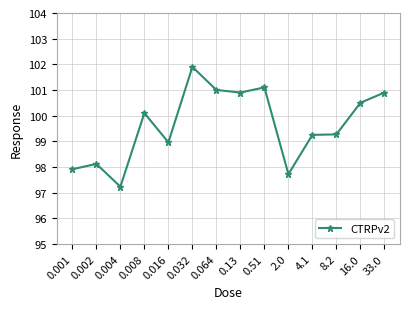

What is the sum of all values?

1394.9